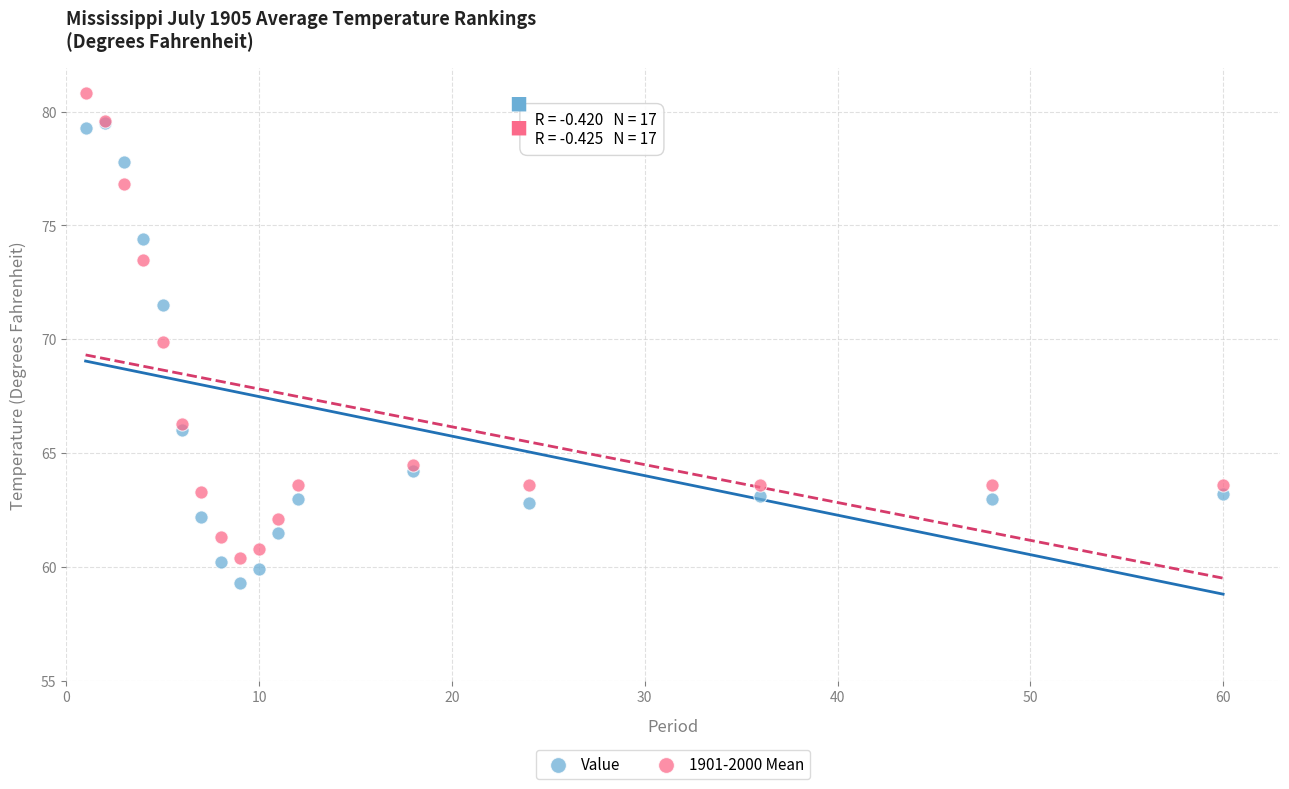

Which series contains the lowest Y value?

Value